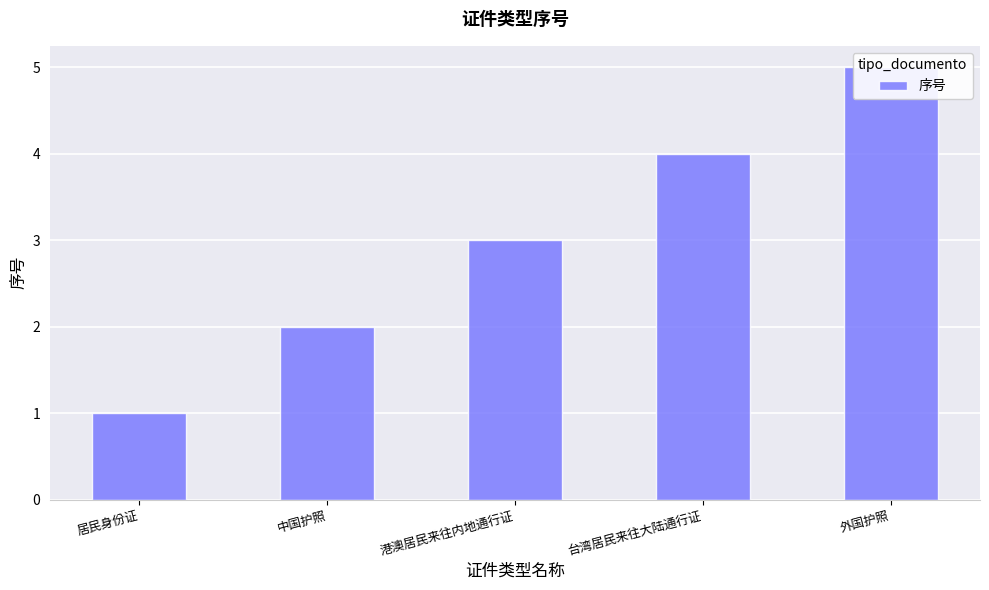

Approximately how many times larger is the value at 台湾居民来往大陆通行证 compared to 港澳居民来往内地通行证?

1.3